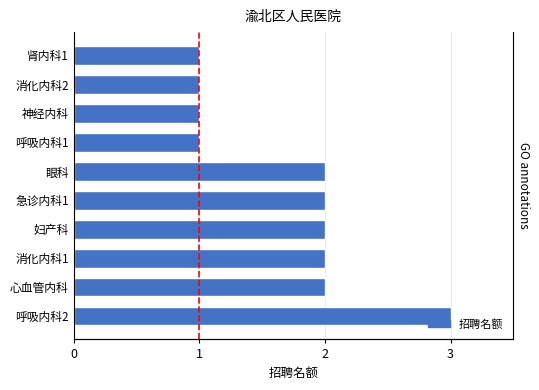

List the labels in order of value, smallest first.

呼吸内科1, 神经内科, 消化内科2, 肾内科1, 心血管内科, 消化内科1, 妇产科, 急诊内科1, 眼科, 呼吸内科2